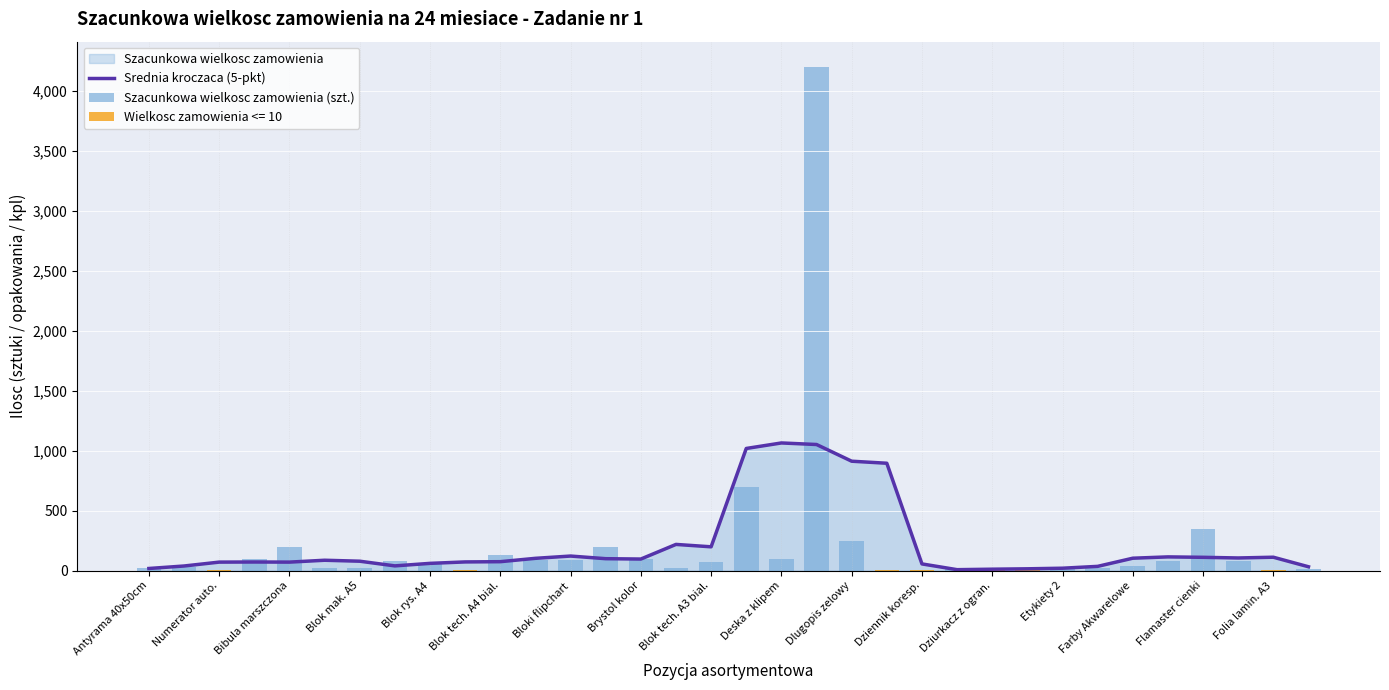

Where is Szacunkowa wielkosc zamowienia (szt.) nearest to the value 2101?

17